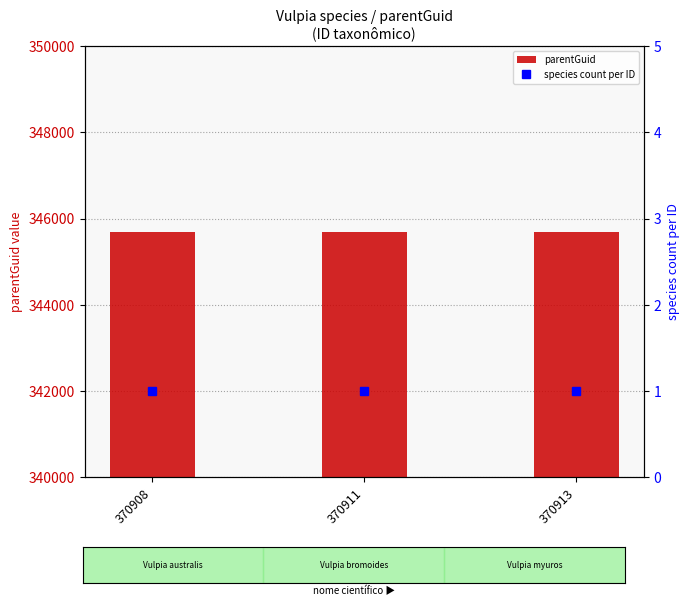

Is it true that species count per ID equals 2 at 370911?

False